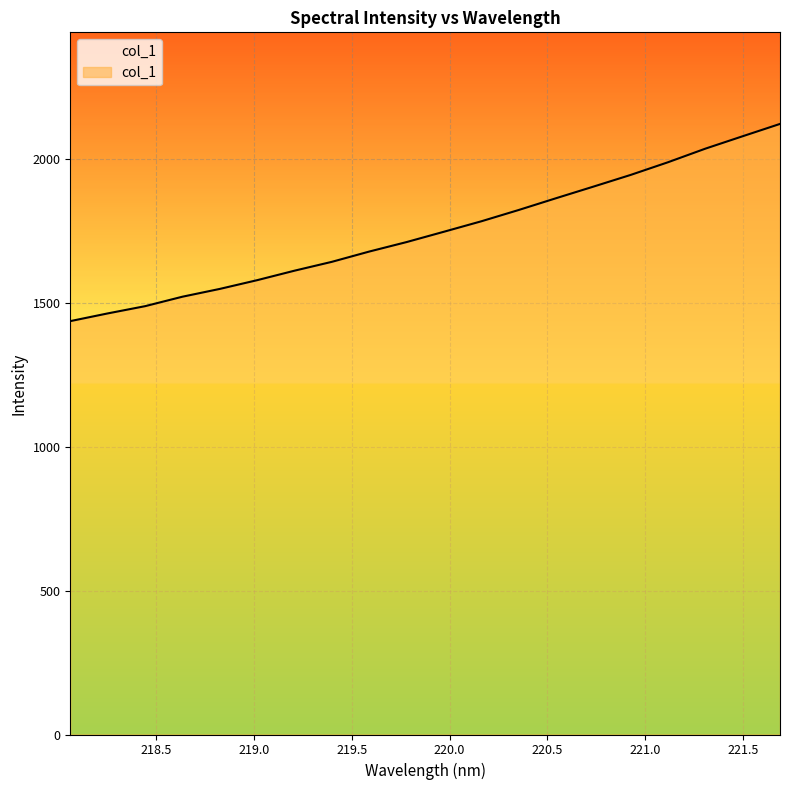

What is the minimum value shown in the chart?

1436.6